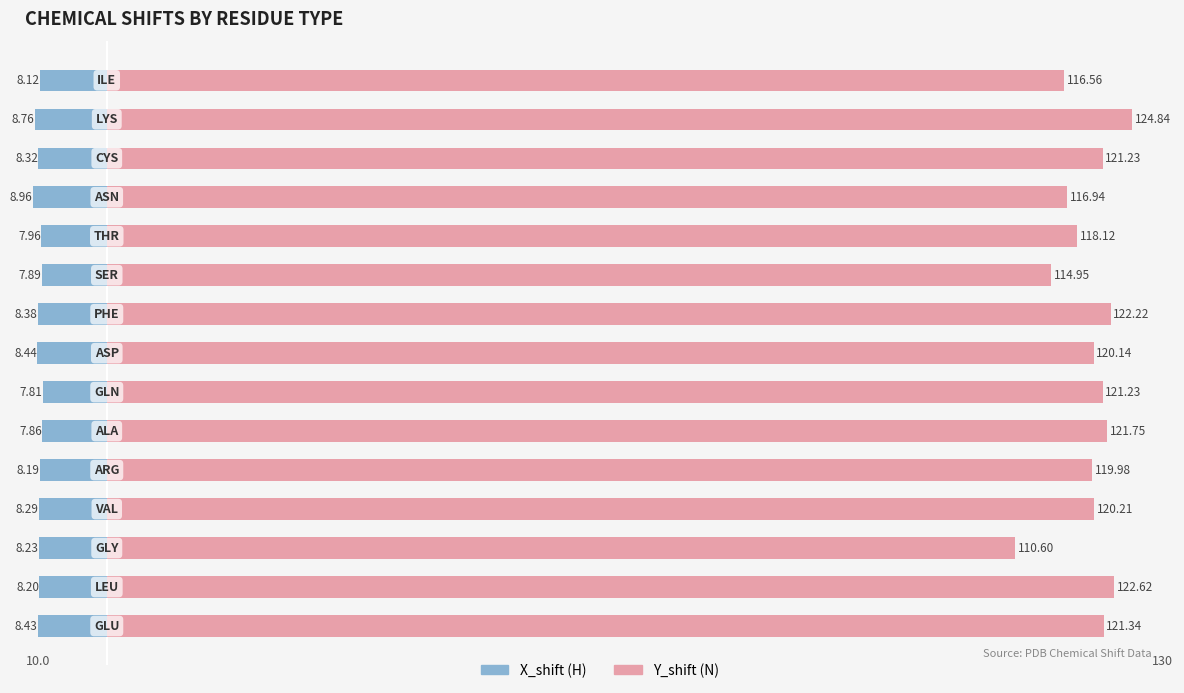

Reading left to right, transcribe all the data shown in this chart.

X_shift (H): 0=-8.4	1=-8.2	2=-8.2	3=-8.3	4=-8.2	5=-7.9	6=-7.8	7=-8.4	8=-8.4	9=-7.9	10=-8.0	11=-9.0	12=-8.3	13=-8.8	14=-8.1
Y_shift (N): 0=121.3	1=122.6	2=110.6	3=120.2	4=120.0	5=121.8	6=121.2	7=120.1	8=122.2	9=114.9	10=118.1	11=116.9	12=121.2	13=124.8	14=116.6